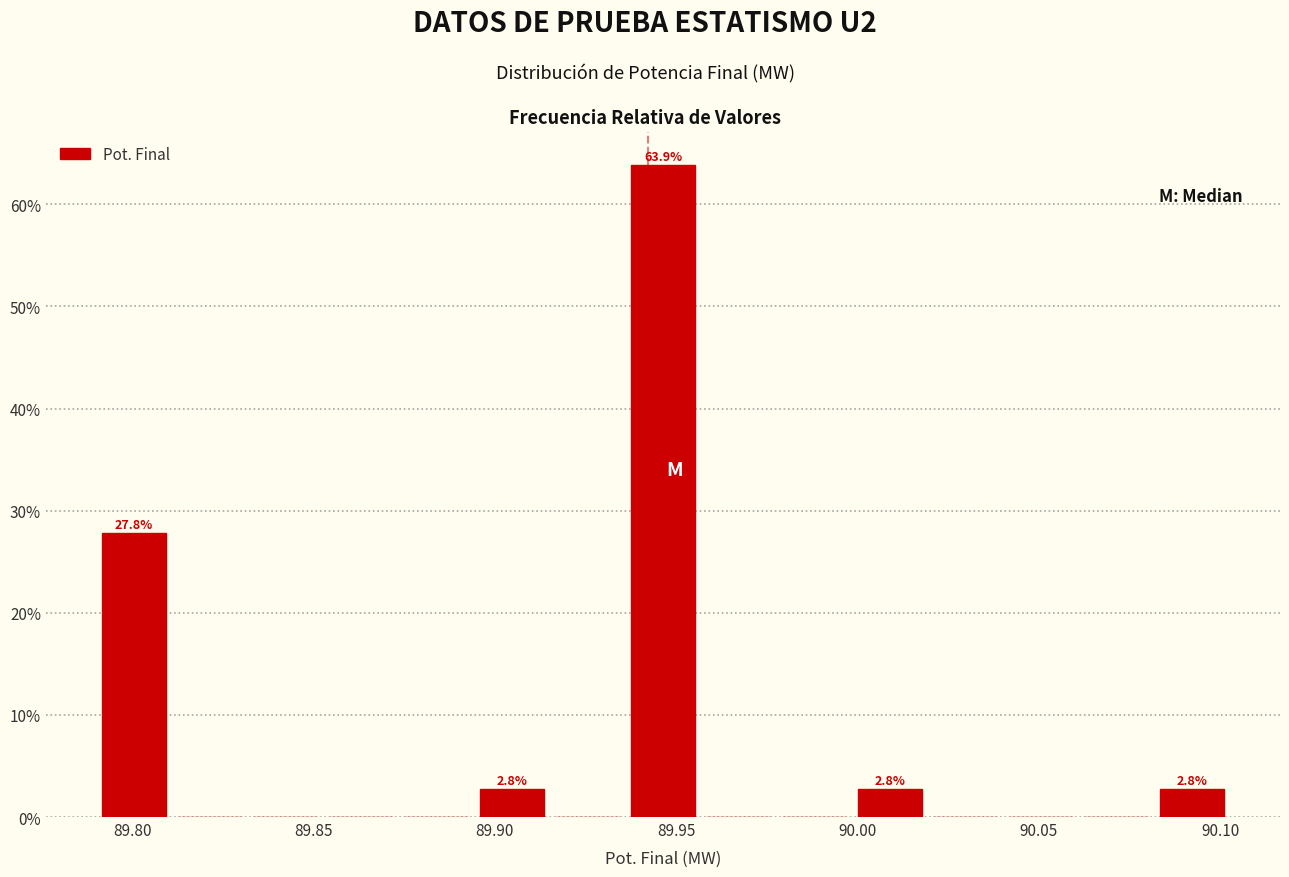

Over which range of the x-axis is the bar tallest?

89.935 to 89.960